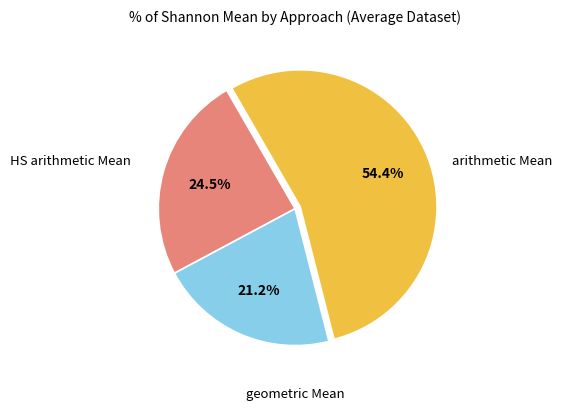

Is there any slice that represents more than half of the pie?

Yes